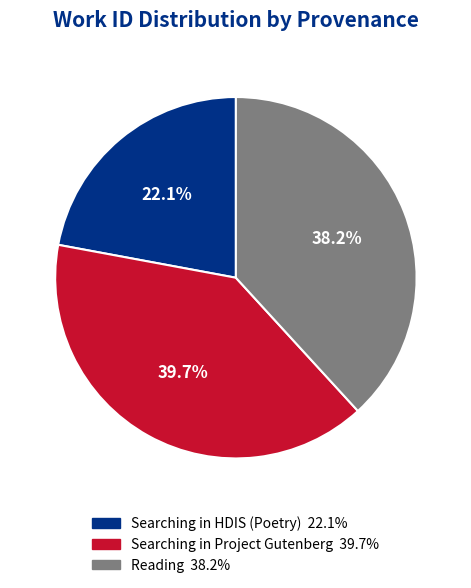

Is it true that Searching in Project Gutenberg is 48% of the pie?

False